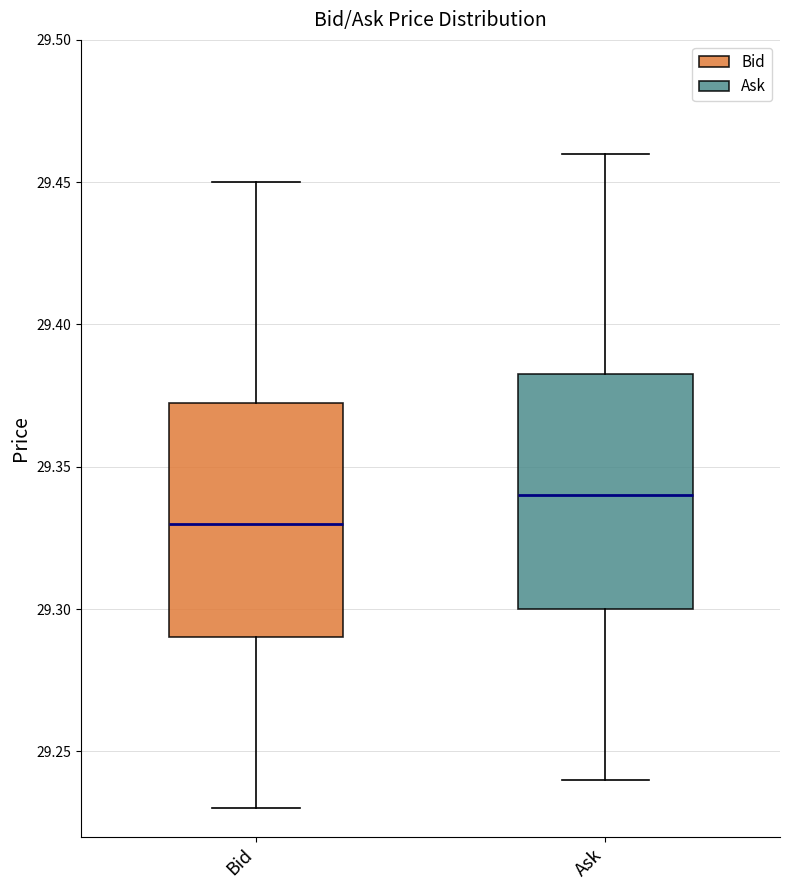

Reading left to right, transcribe this box plot: for each box, give where its median line is, the range the box spans, and where its two whiskers end, as read against the y-axis. The values are not printed on the chart, so give them approximately, as read against the axis.

Bid: median 29.330, box 29.290 to 29.375, whiskers 29.230 to 29.450
Ask: median 29.340, box 29.300 to 29.385, whiskers 29.240 to 29.460